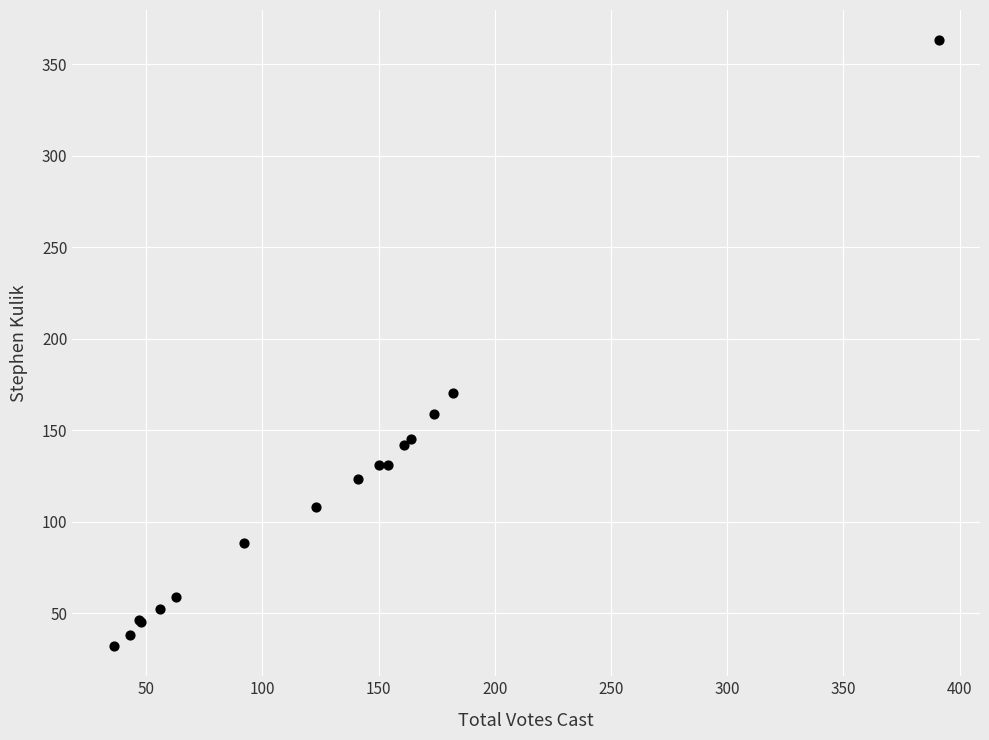

What Y value in the scatter plot is closest to 197?

170